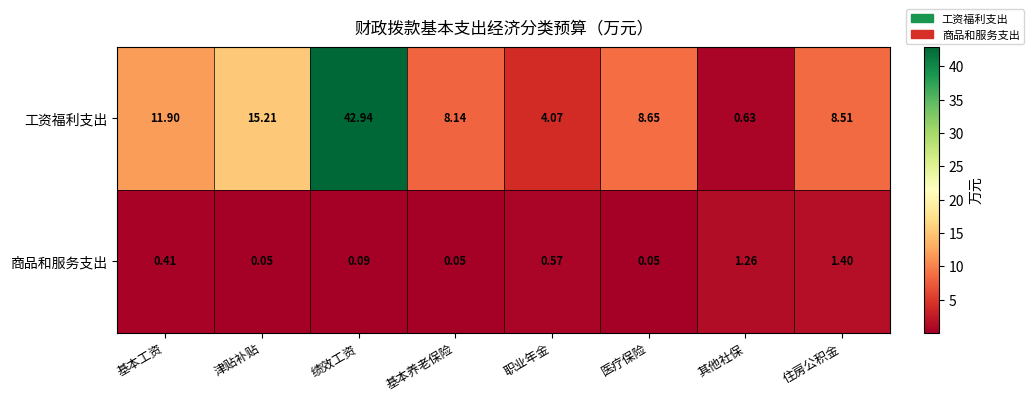

At which category is the sum across all series the highest?

绩效工资